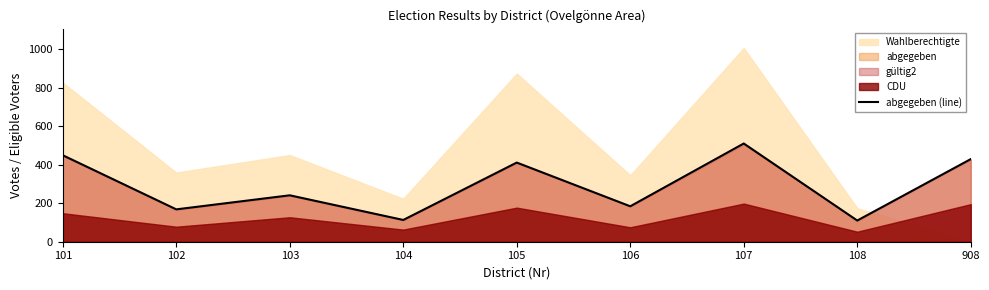

Reading right to left, extract all data points from this chart.

429	110	510	184	411	113	241	168	449